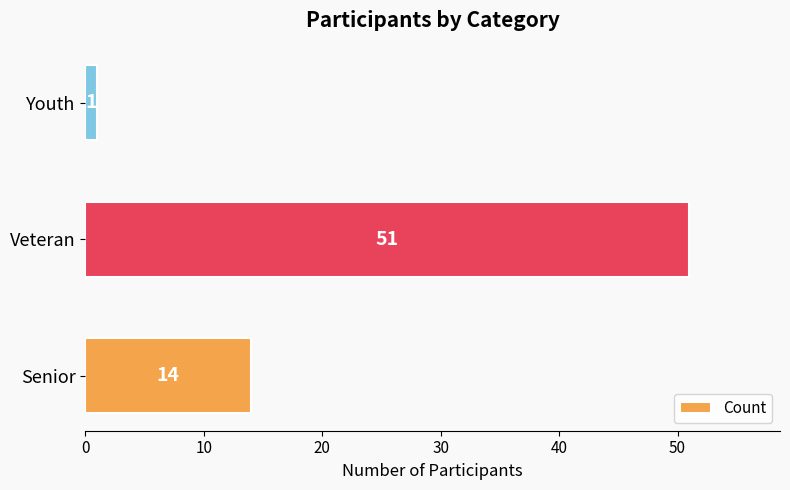

Which category has the lowest value across all series?

Youth